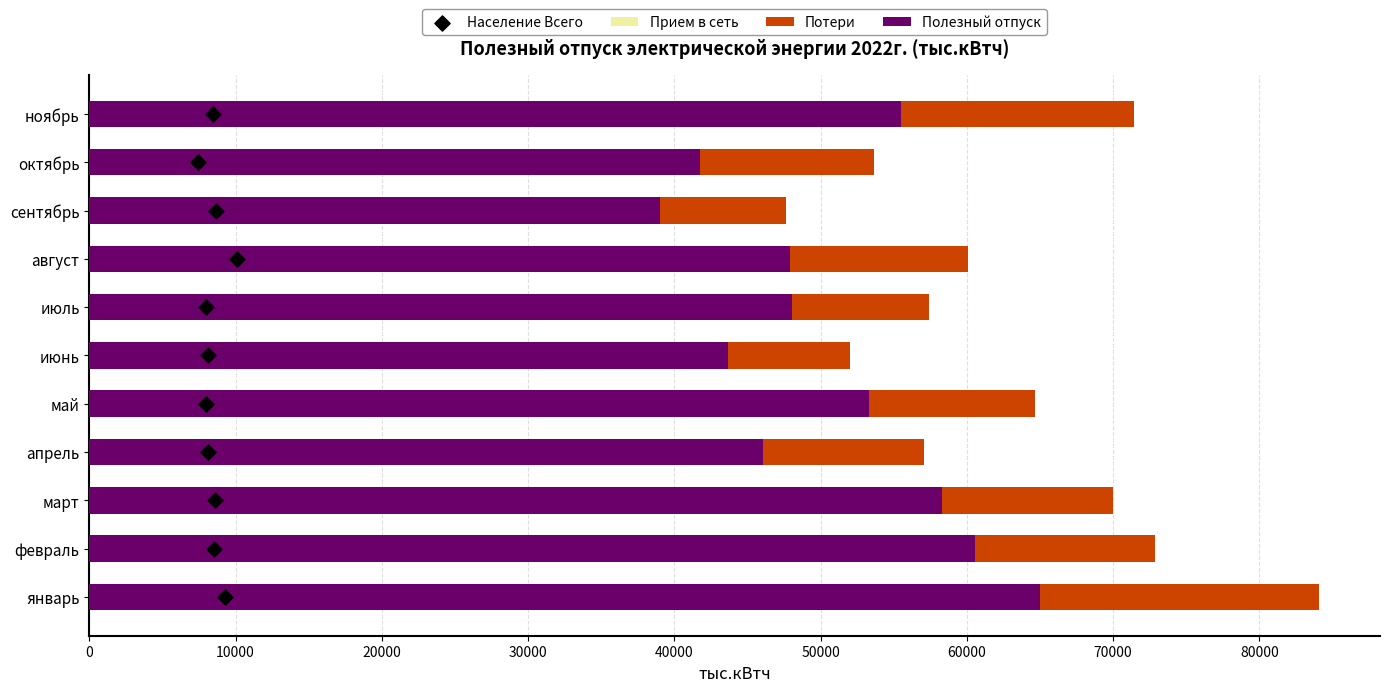

What are all the series names shown in the legend?

Прием в сеть, Потери, Полезный отпуск, Население Всего